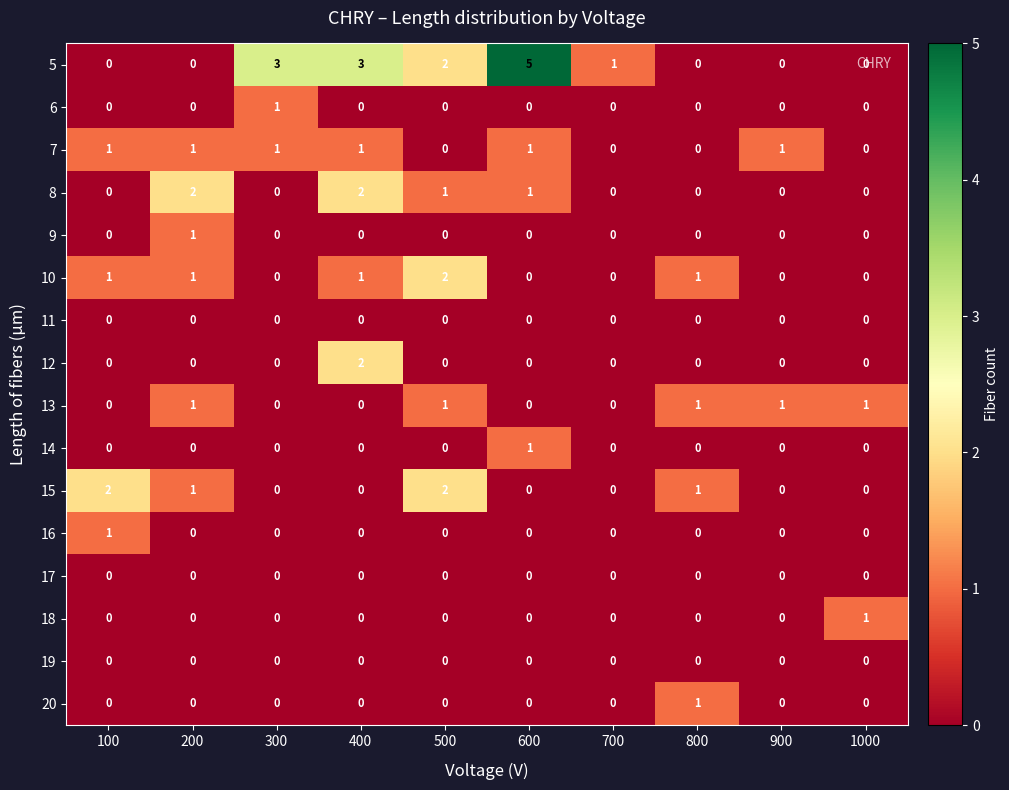

Count the 13 values in the range 0 to 1.

10